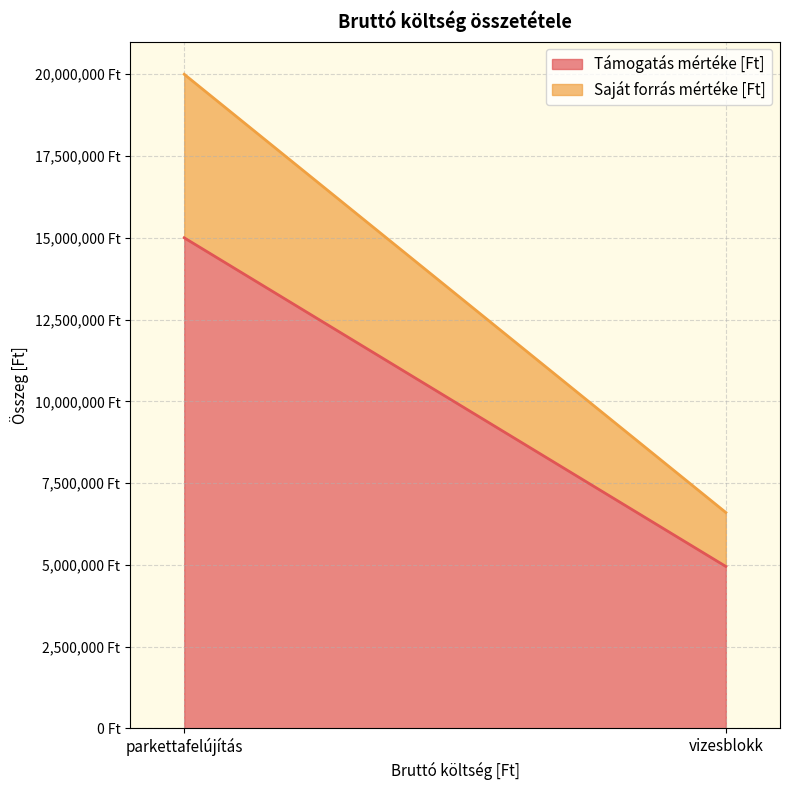

At how many categories does at least one series exceed 6140075?

1